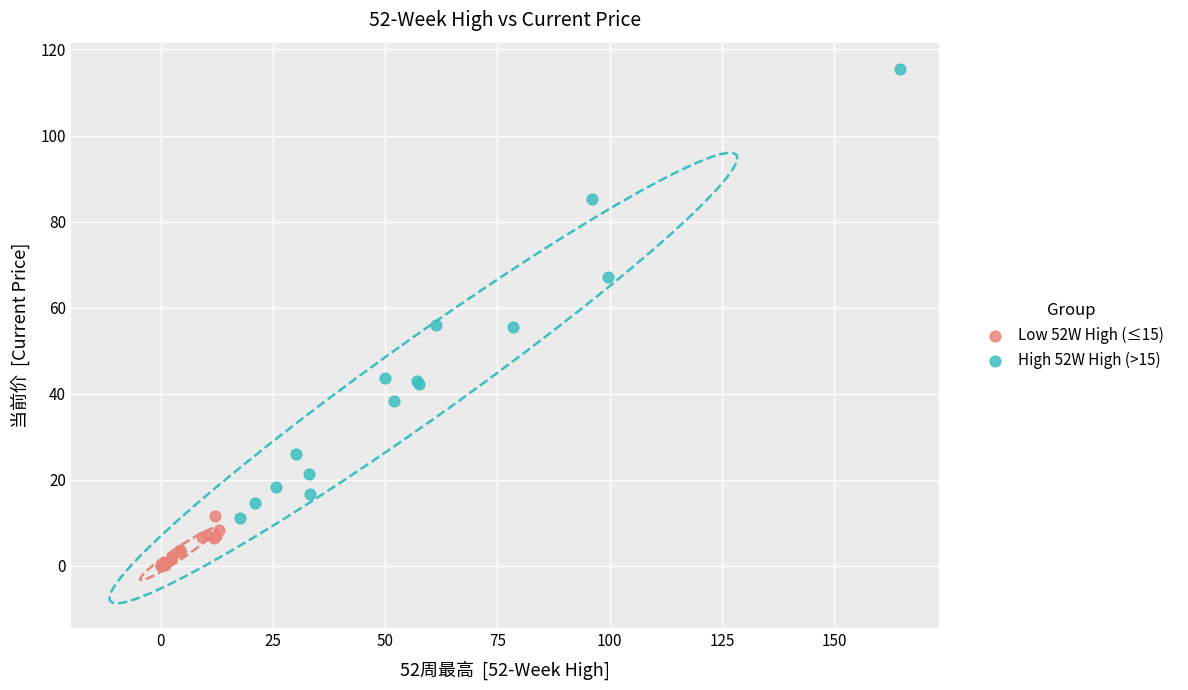

Which series contains the lowest Y value?

Low 52W High (≤15)